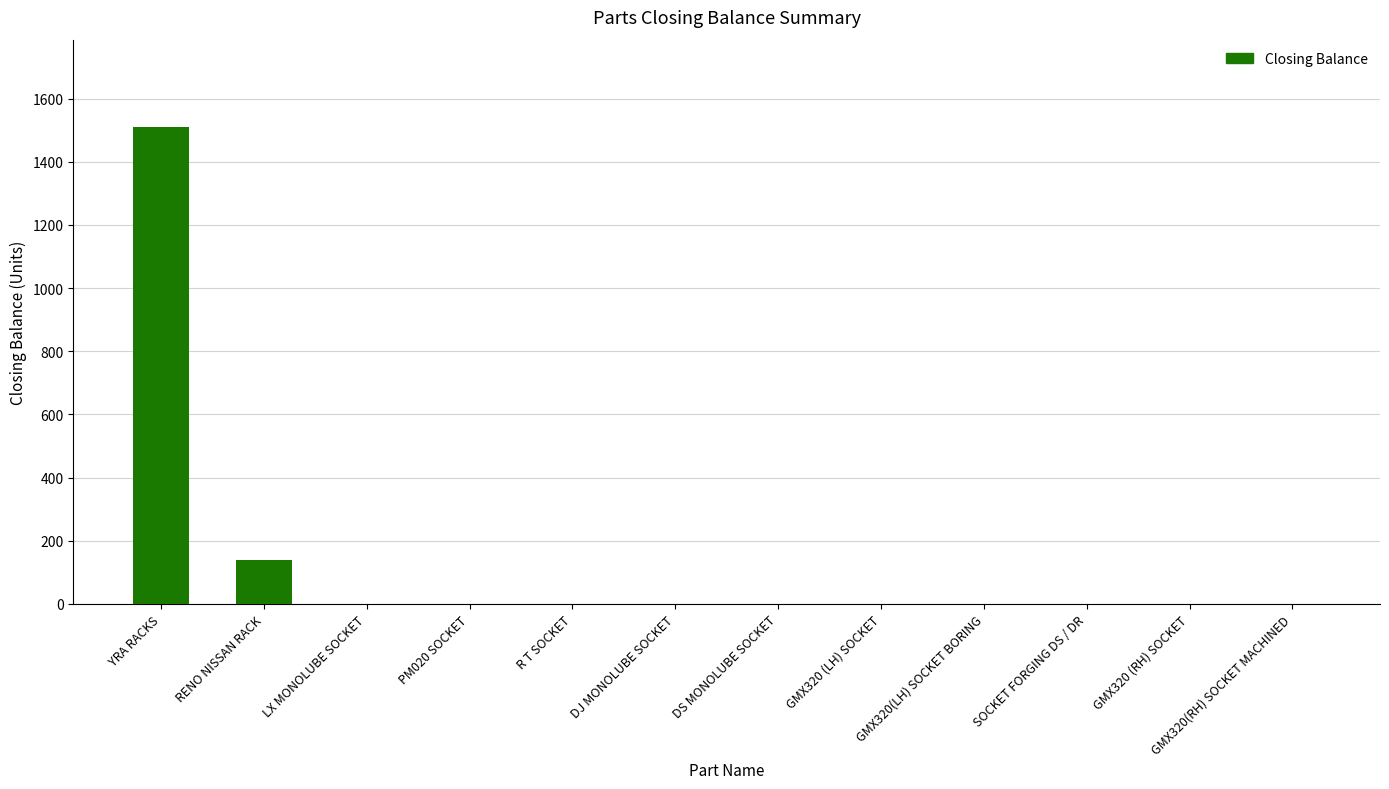

Between GMX320(LH) SOCKET BORING and YRA RACKS, which is larger?

YRA RACKS